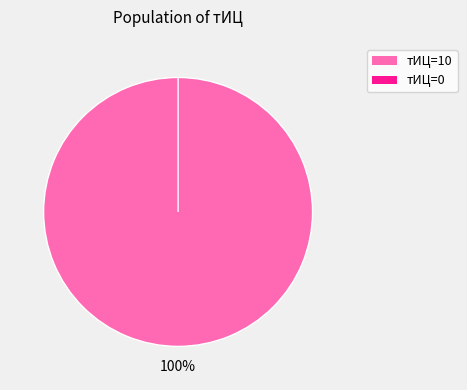

What percentage is the 2016-08-19 slice, to the nearest percent?

100%